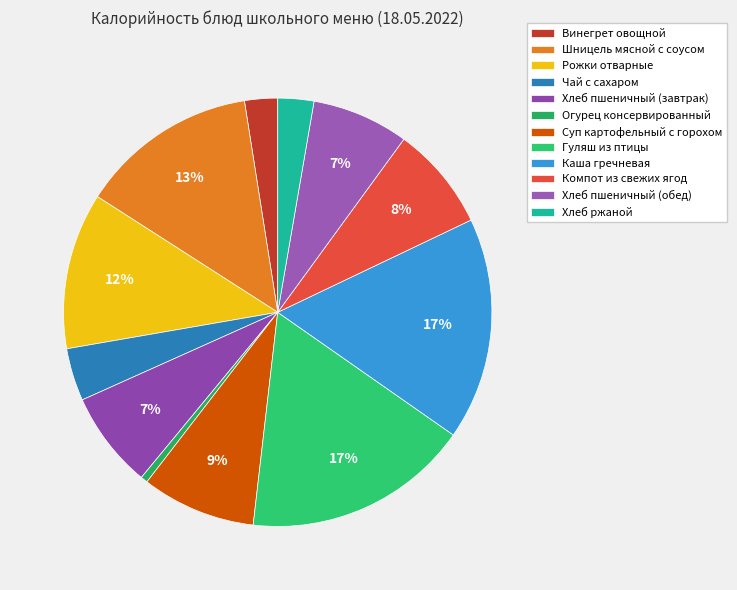

Count the number of slices in the pie.

12